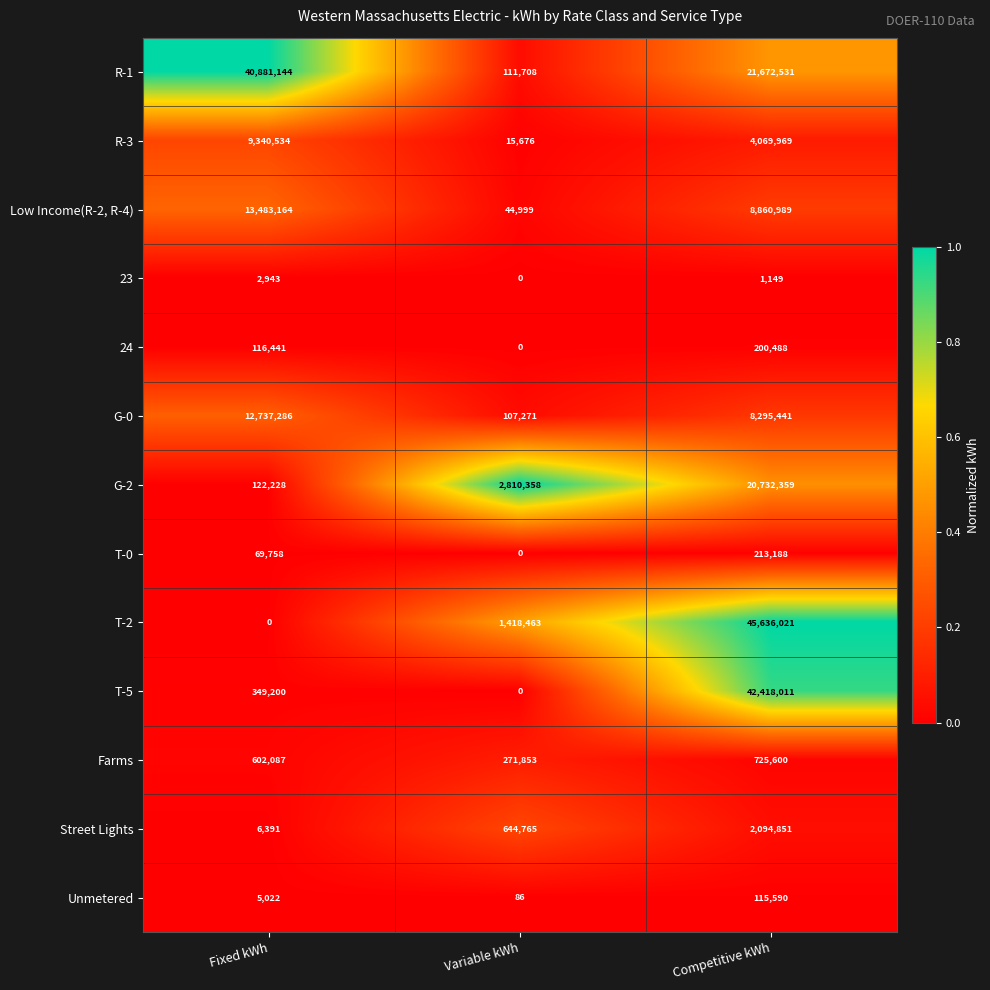

What is the difference between the G-0 values at Fixed kWh and Competitive kWh?

4441845